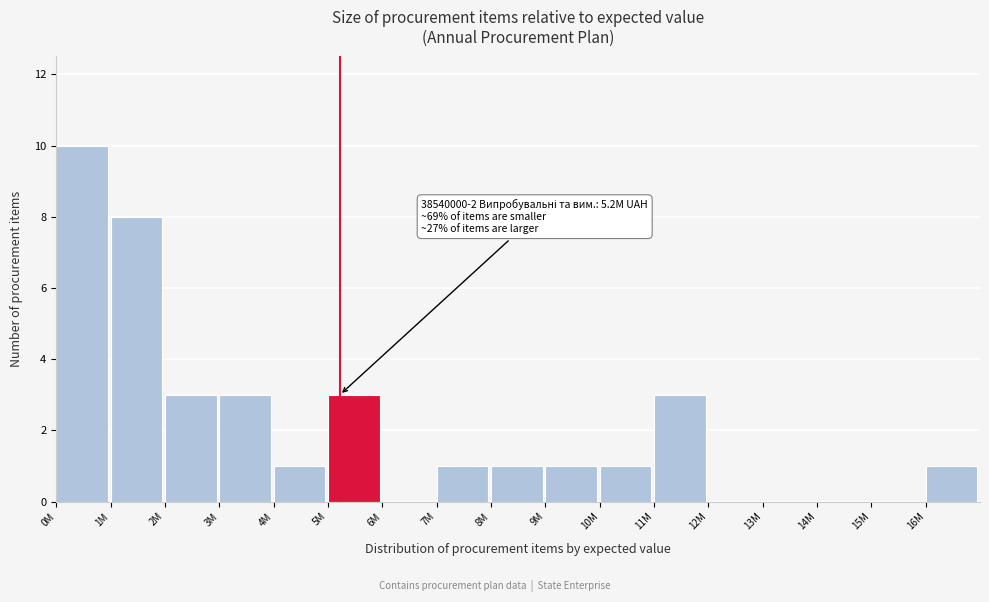

Reading left to right, what are all the values shown in this chart?

0M=10	1M=8	2M=3	3M=3	4M=1	5M=3	6M=0	7M=1	8M=1	9M=1	10M=1	11M=3	12M=0	13M=0	14M=0	15M=0	16M=1